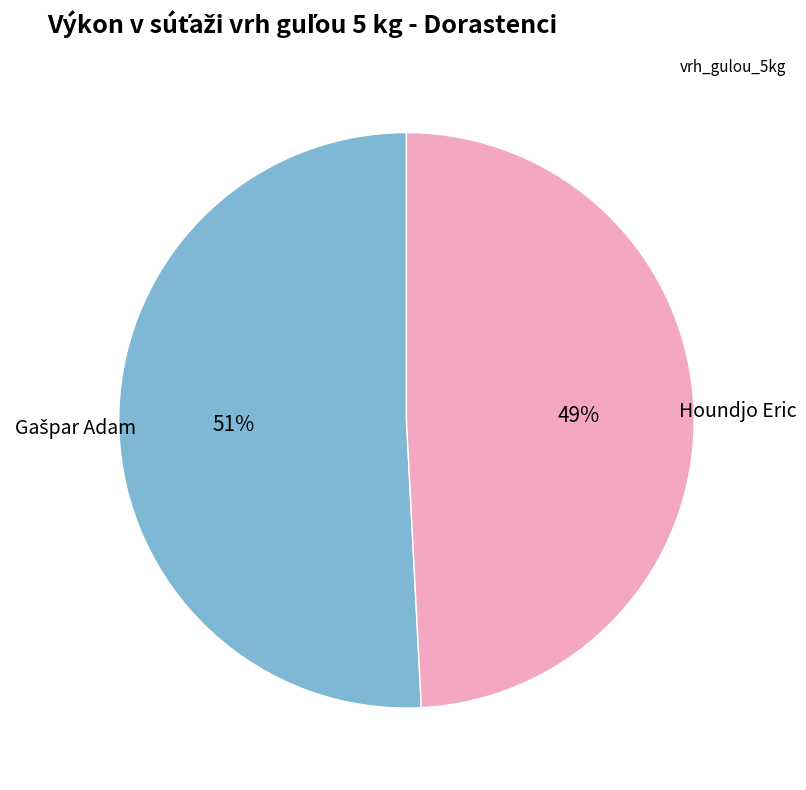

Is there any slice that represents more than half of the pie?

Yes